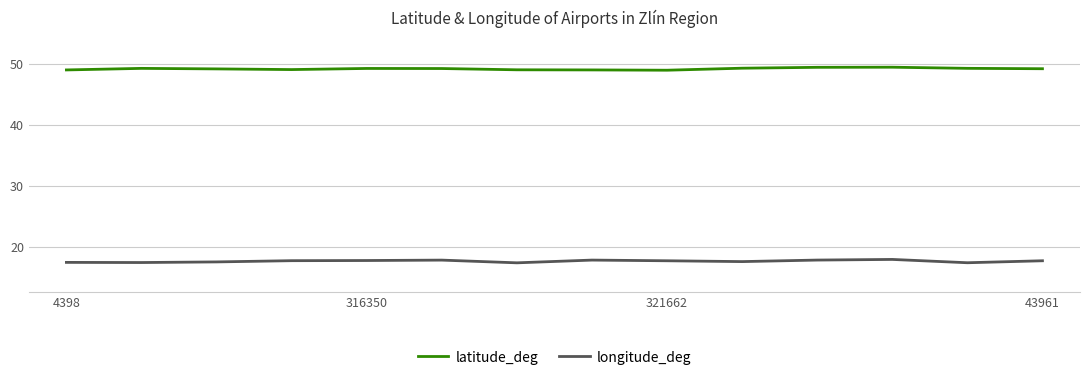

Rank the series by their maximum value, from highest to lowest.

latitude_deg, longitude_deg